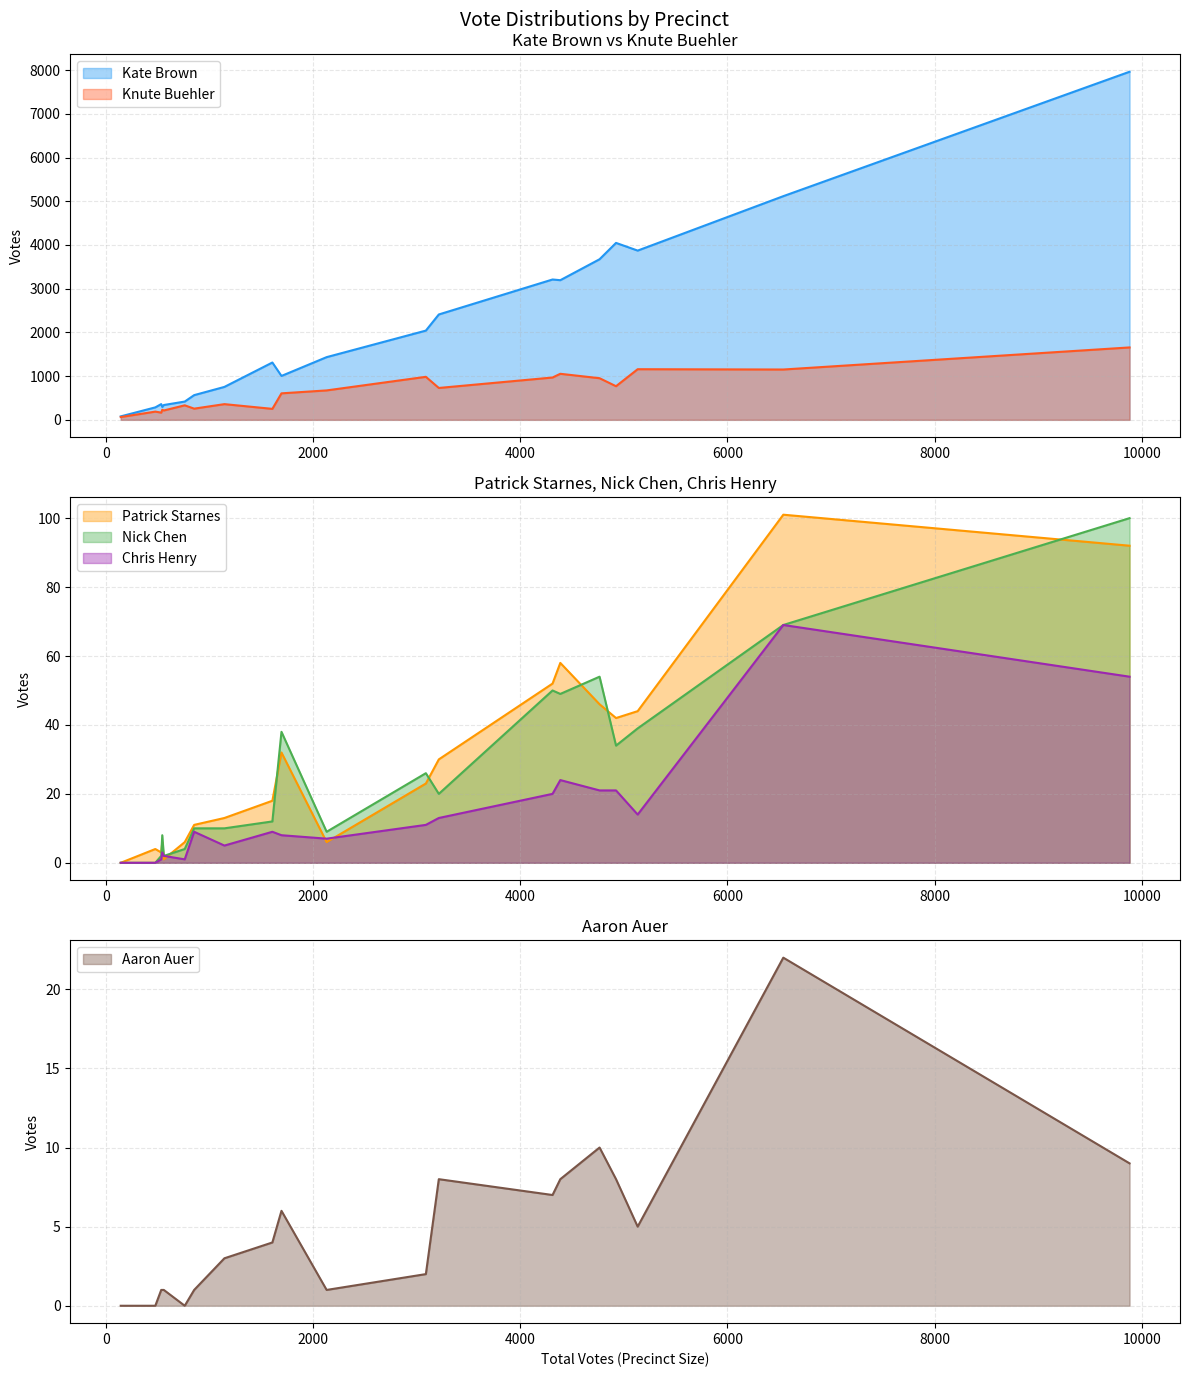

Does the chart have visible grid lines?

Yes